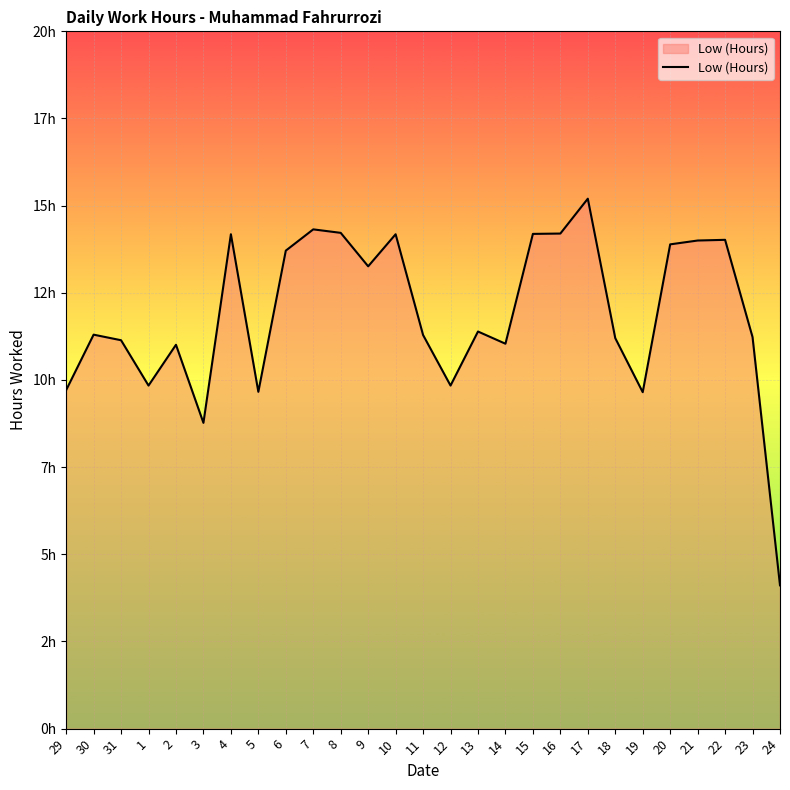

Does the chart have visible grid lines?

Yes